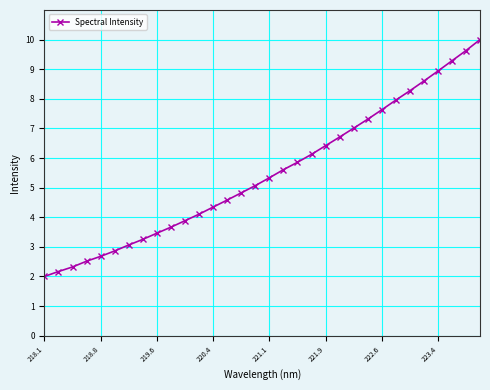

What is the average value?

5.5